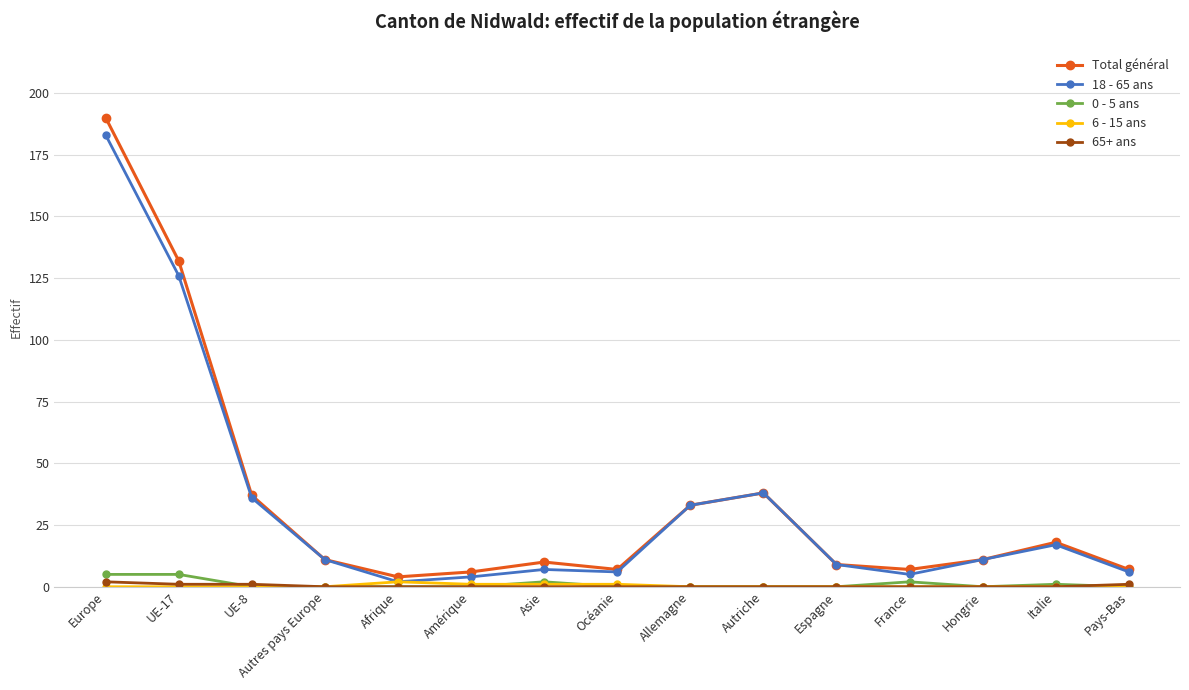

True or false: 18 - 65 ans has more than 0 interior local peaks.

True